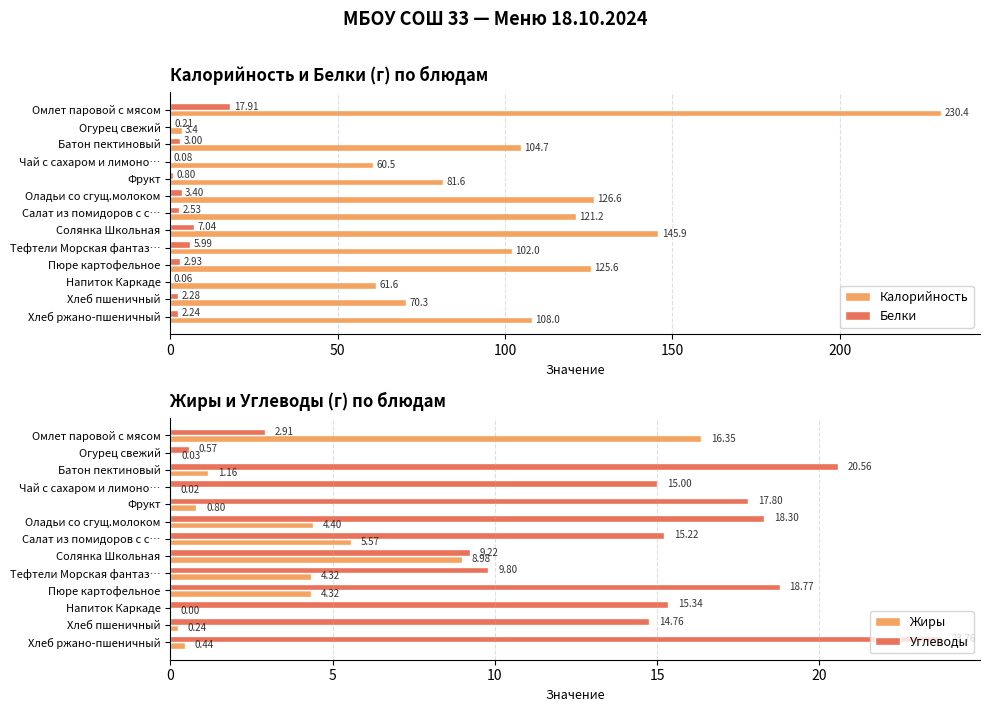

What position from the left is 200?

5